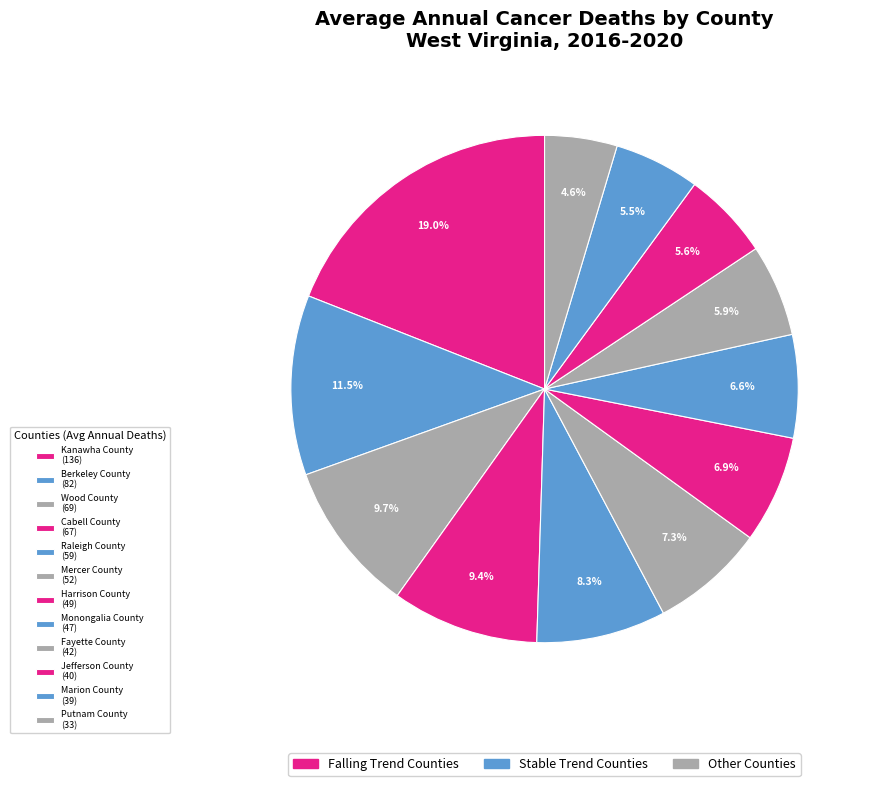

To the nearest percent, what is the difference between the Mercer County and Berkeley County slice percentages?

4%